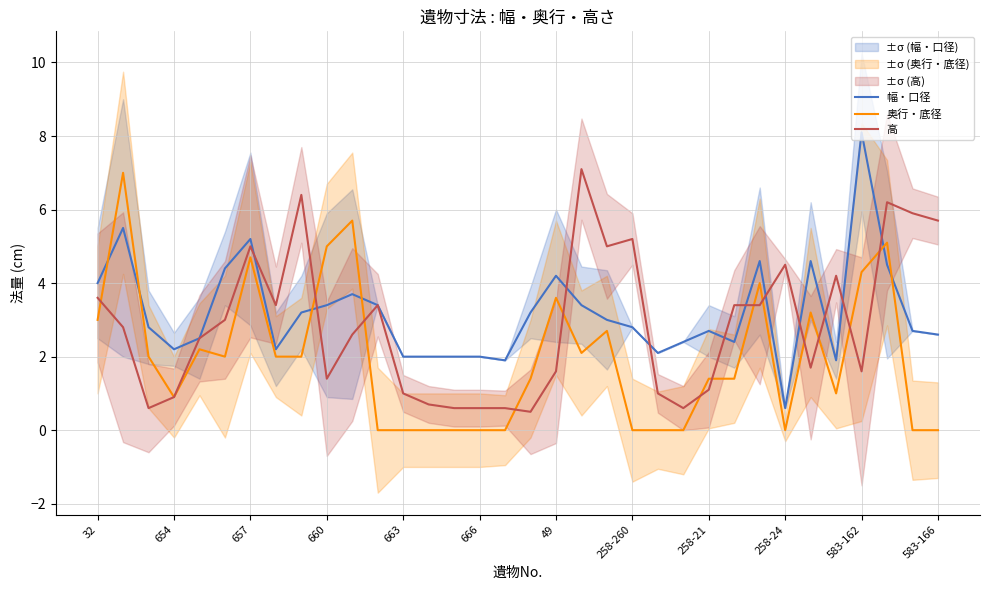

Where is the first local minimum for 奥行・底径?

654